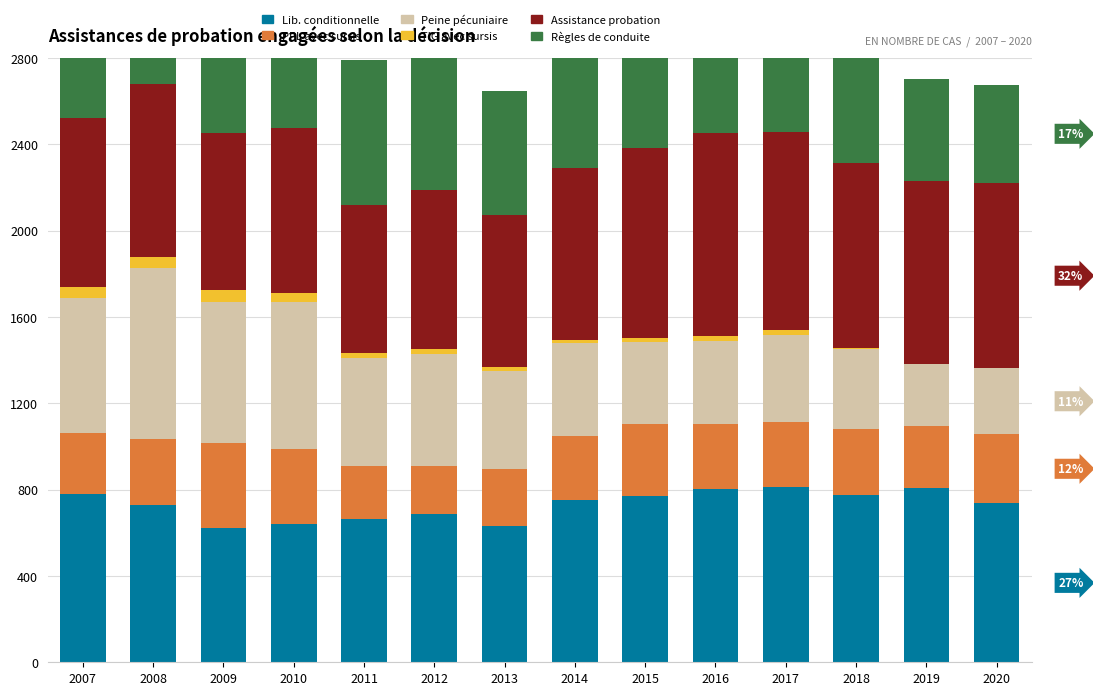

What is the value of the Lib. conditionnelle bar at the 7th from the left?

632